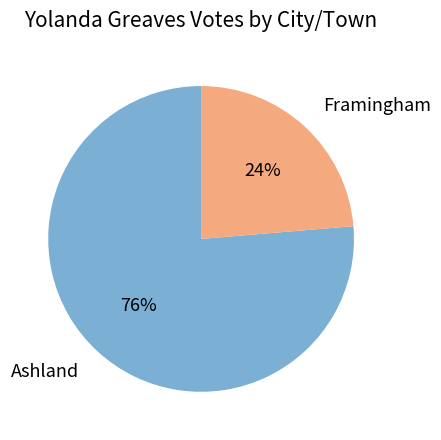

Is there a majority slice in this chart?

Yes